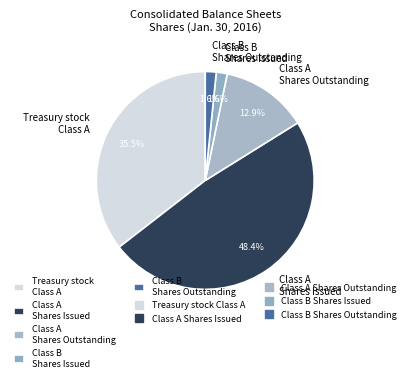

What is the largest slice in the pie chart?

Class A Shares Issued